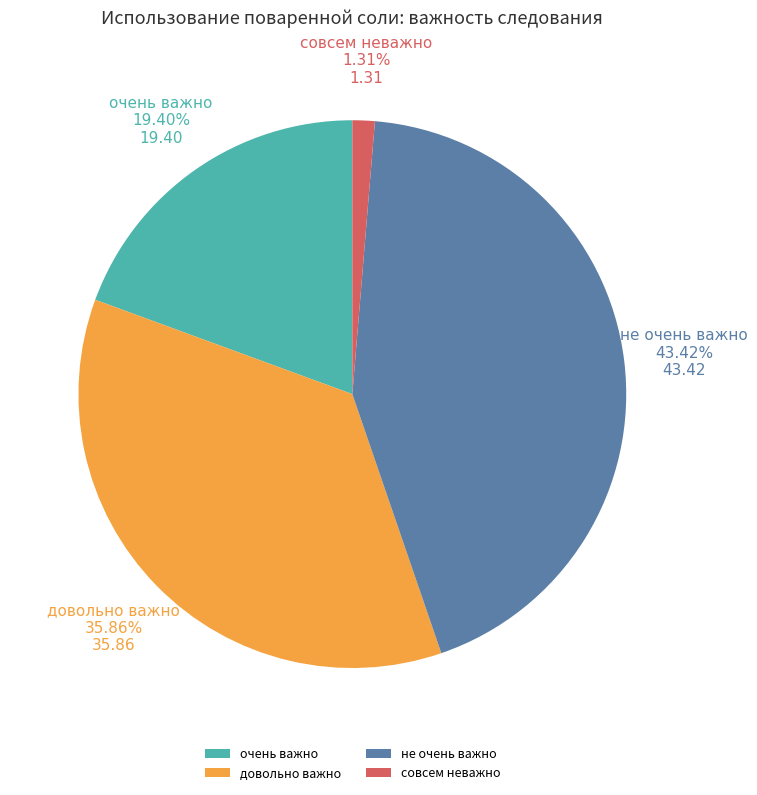

Does довольно важно represent more than half of the total?

No